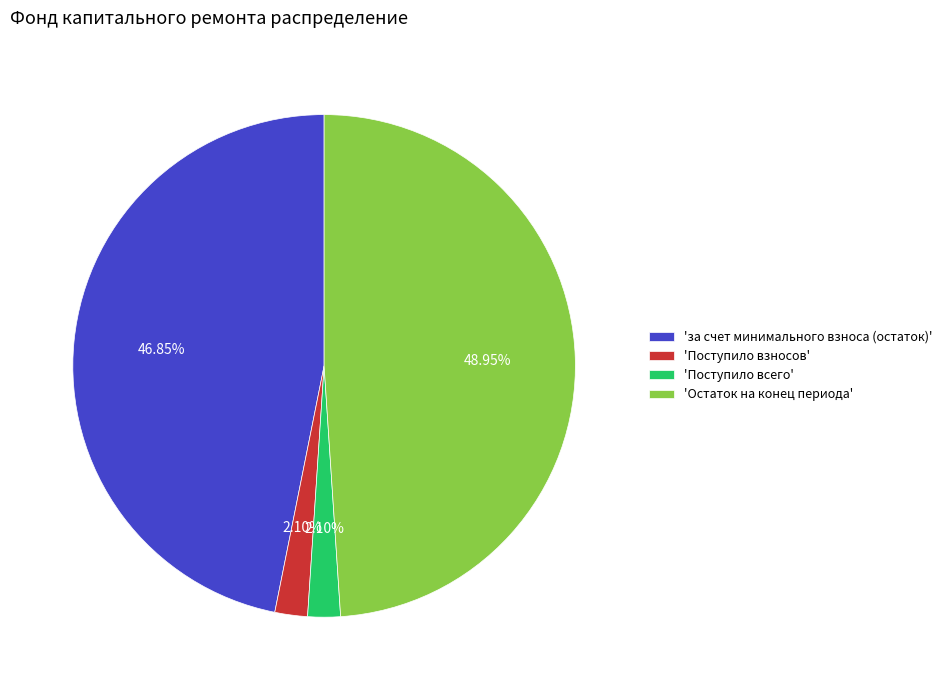

Count the number of slices in the pie.

4